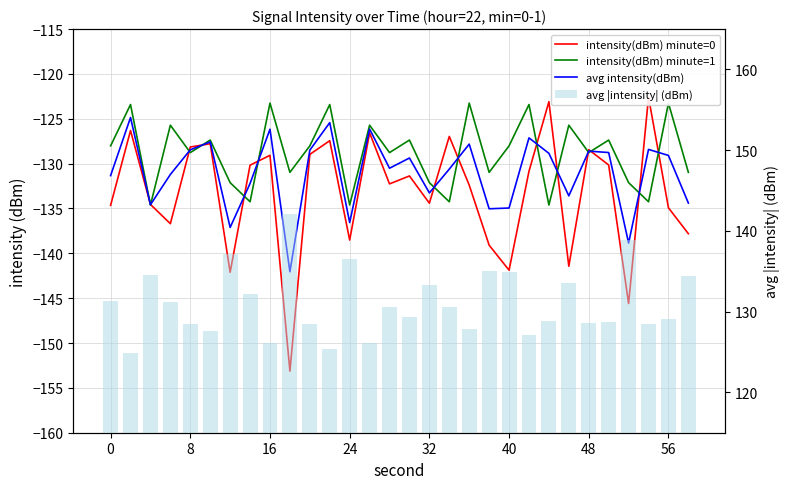

Reading right to left, transcribe all the data shown in this chart.

intensity(dBm) minute=0: -137.8	-134.9	-122.6	-145.6	-130.2	-128.4	-141.4	-123.1	-130.8	-141.9	-139.1	-132.4	-127.0	-134.4	-131.4	-132.3	-126.6	-138.5	-127.4	-129.0	-153.1	-129.1	-130.2	-142.1	-127.8	-128.1	-136.7	-134.5	-126.3	-134.6
intensity(dBm) minute=1: -131.0	-123.3	-134.3	-132.1	-127.4	-128.8	-125.7	-134.6	-123.4	-128.0	-131.0	-123.3	-134.3	-132.1	-127.4	-128.8	-125.7	-134.6	-123.4	-128.0	-131.0	-123.3	-134.3	-132.1	-127.4	-128.8	-125.7	-134.6	-123.4	-128.0
avg intensity(dBm): -134.4	-129.1	-128.4	-138.9	-128.8	-128.6	-133.6	-128.9	-127.1	-134.9	-135.0	-127.8	-130.6	-133.3	-129.4	-130.5	-126.1	-136.6	-125.4	-128.5	-142.1	-126.2	-132.2	-137.1	-127.6	-128.5	-131.2	-134.6	-124.9	-131.3
avg |intensity| (dBm): 134.4	129.1	128.4	138.9	128.8	128.6	133.6	128.9	127.1	134.9	135.0	127.8	130.6	133.3	129.4	130.5	126.1	136.6	125.4	128.5	142.1	126.2	132.2	137.1	127.6	128.5	131.2	134.6	124.9	131.3